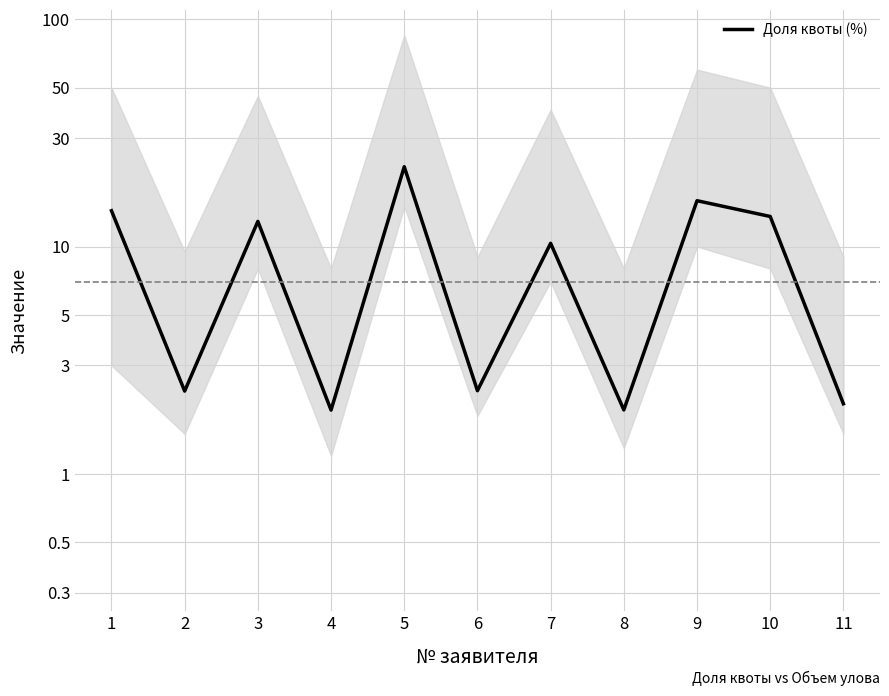

Is it true that the value at 4 is 1.9?

True